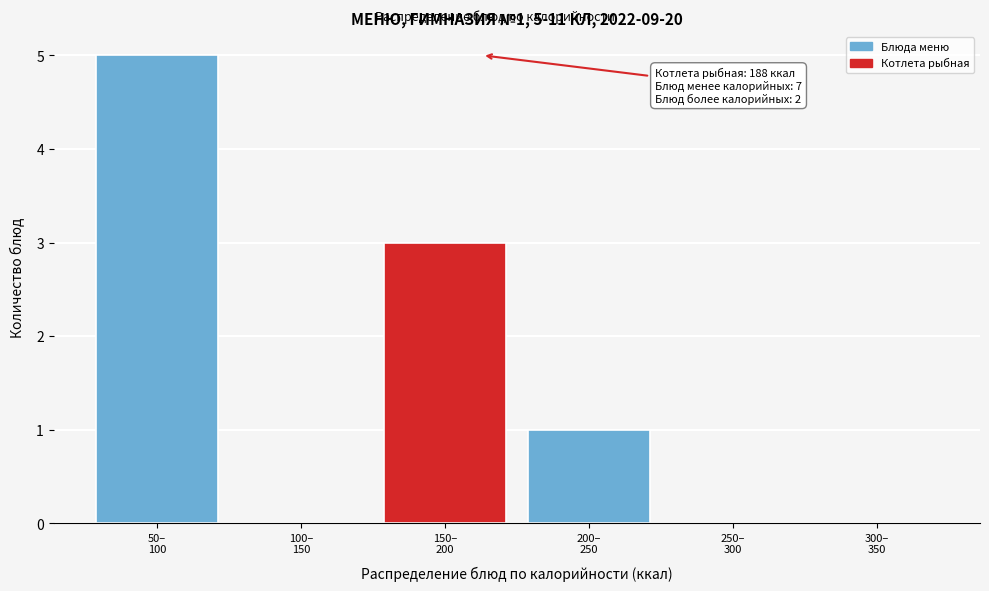

What is the greatest value displayed?

5